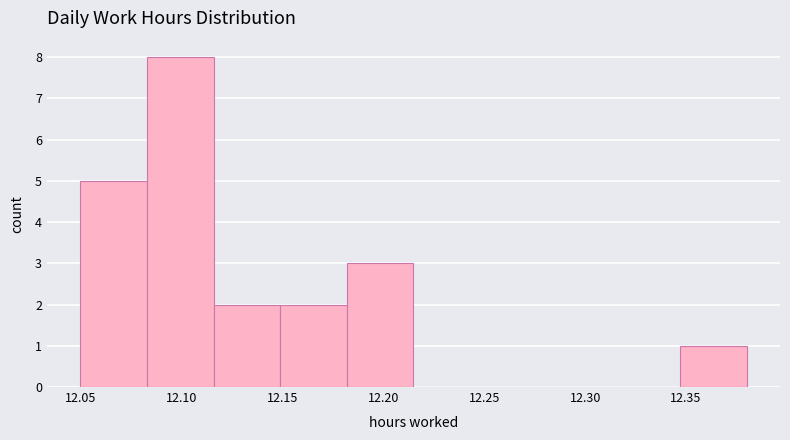

Reading left to right, list every bar in this chart as the range it spans on the x-axis followed by its height. Neither the bar edges nor the heights are printed on the chart, so give them approximately, as read against the axes.

12.050 to 12.083: 5
12.083 to 12.116: 8
12.116 to 12.149: 2
12.149 to 12.182: 2
12.182 to 12.215: 3
12.215 to 12.248: 0
12.248 to 12.281: 0
12.281 to 12.314: 0
12.314 to 12.347: 0
12.347 to 12.380: 1